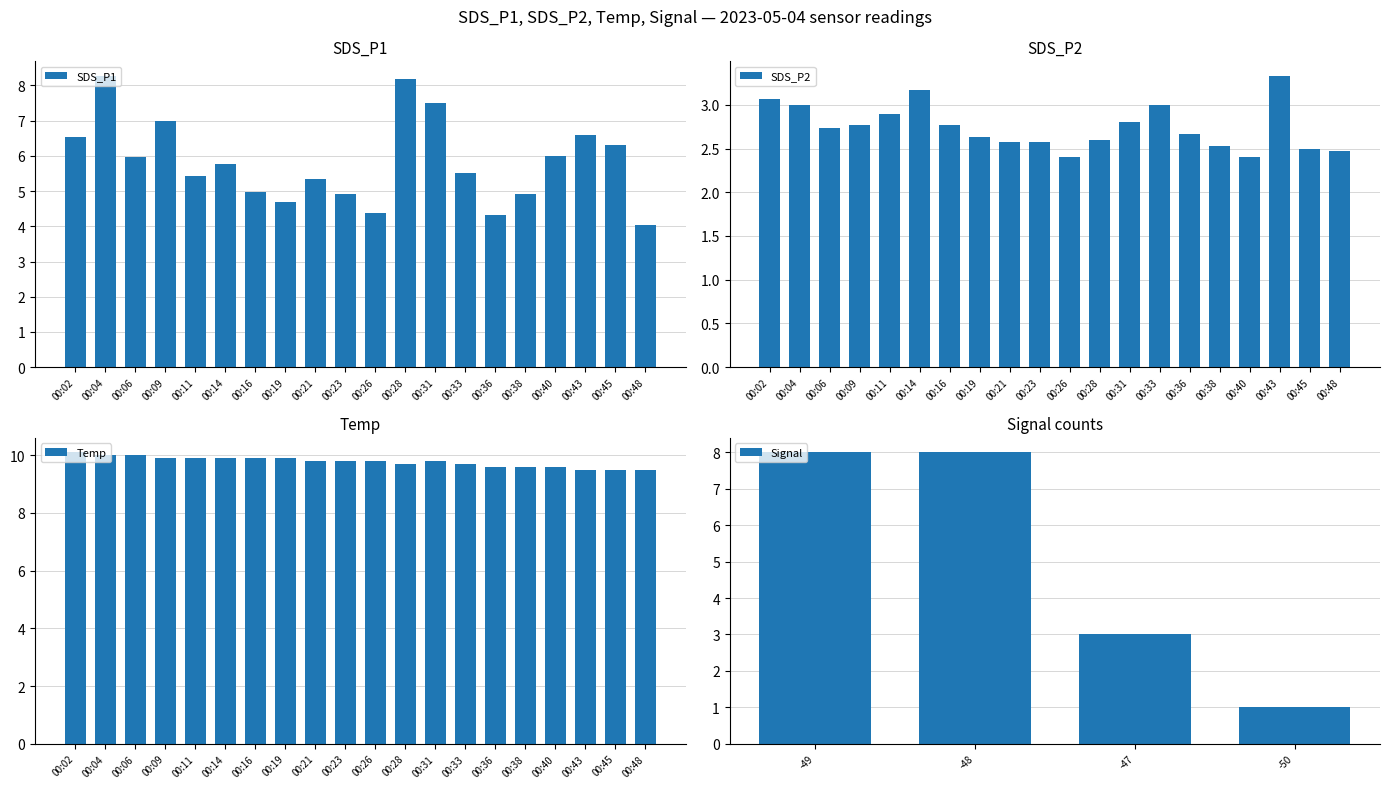

True or false: SDS_P2 has a value of 2.7 at 00:06.

True